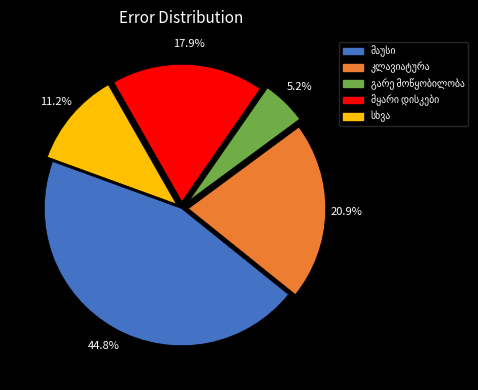

Is there a majority slice in this chart?

No